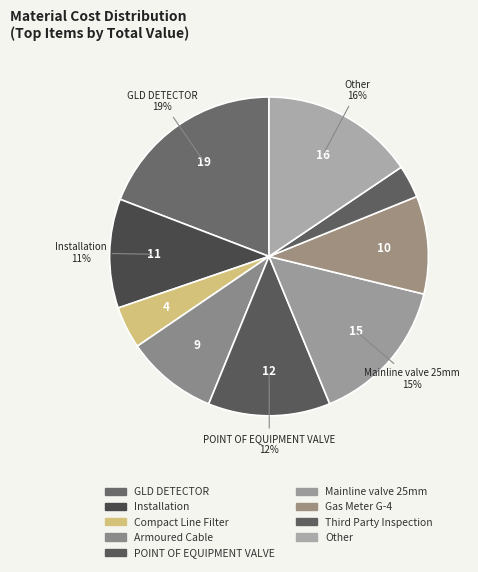

How many segments does this pie chart have?

9